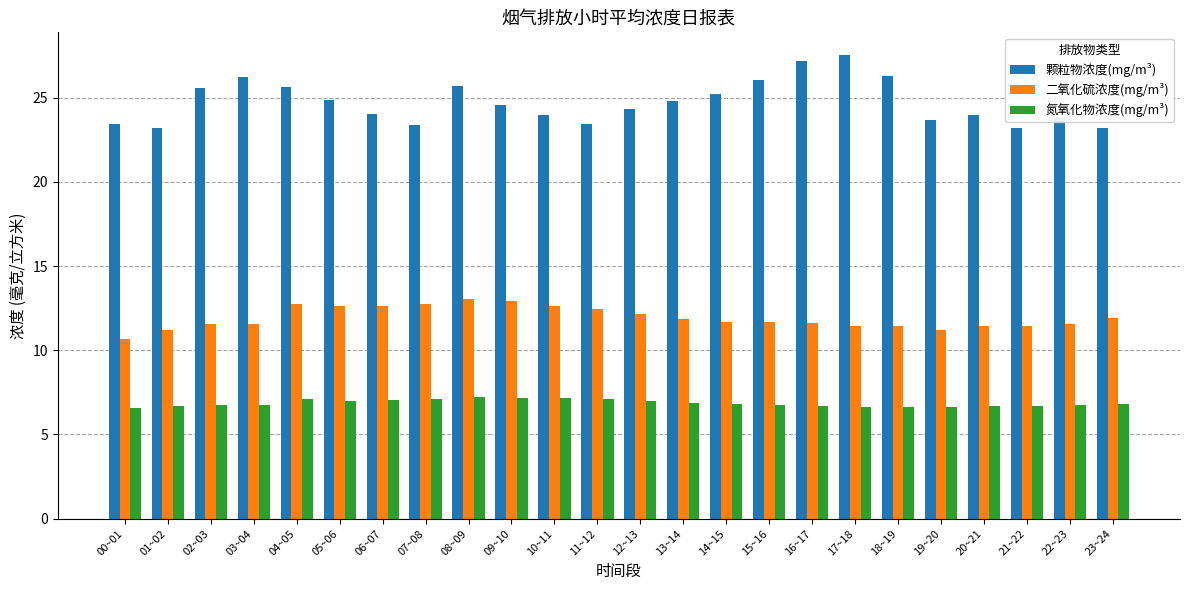

Rank the series by their average value, from highest to lowest.

颗粒物浓度(mg/m³), 二氧化硫浓度(mg/m³), 氮氧化物浓度(mg/m³)